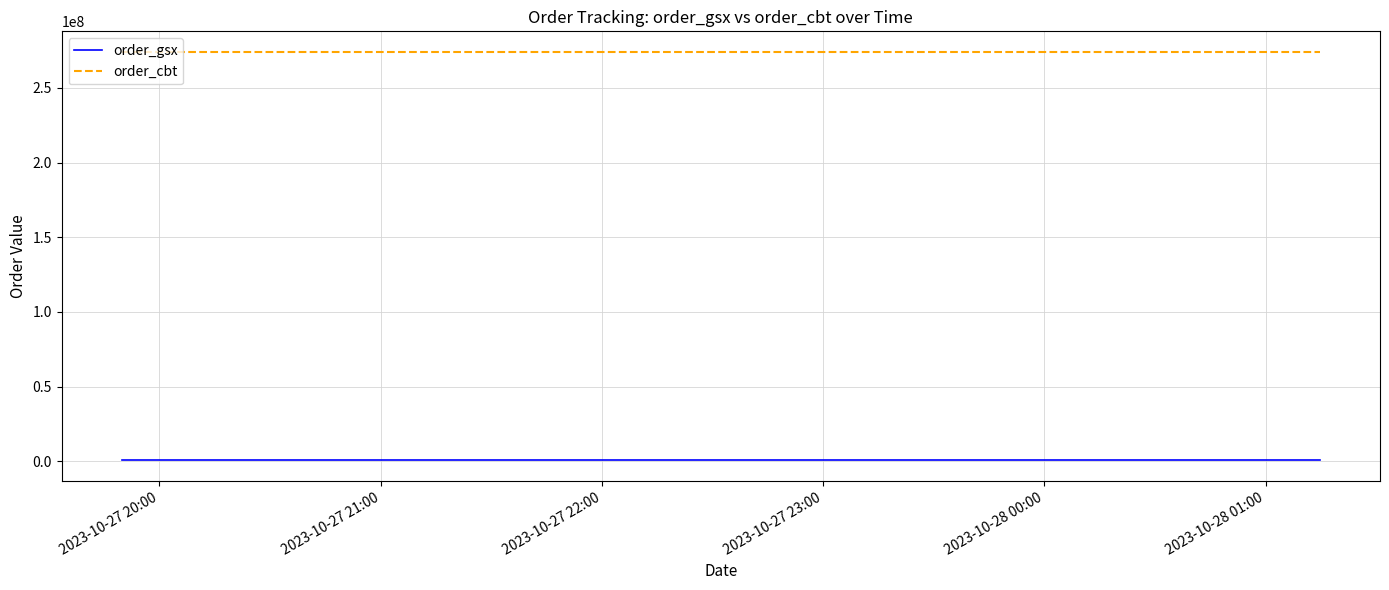

List the series in order of their peak value, lowest first.

order_gsx, order_cbt